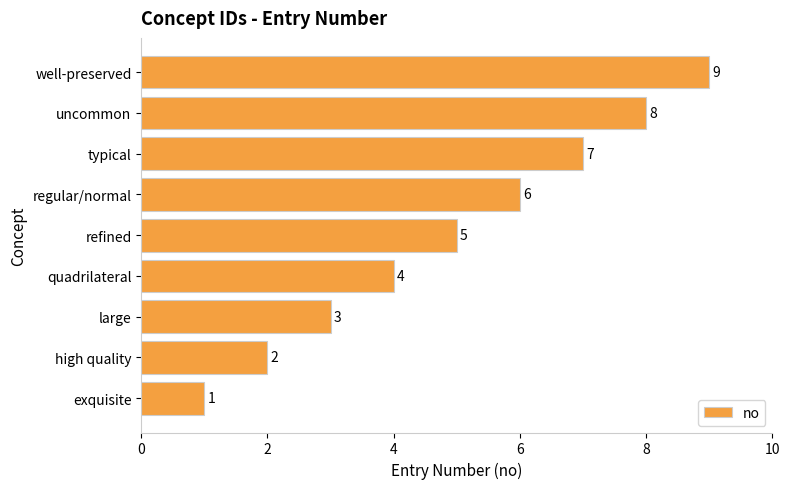

How many data points are less than 5?

4